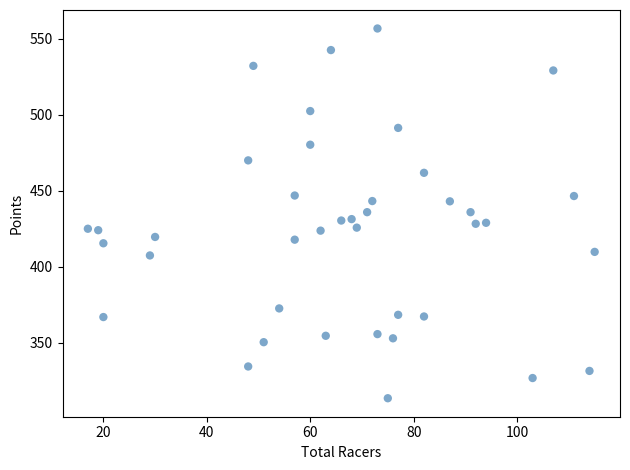

What is the range of Y values (max minus min)?

243.1